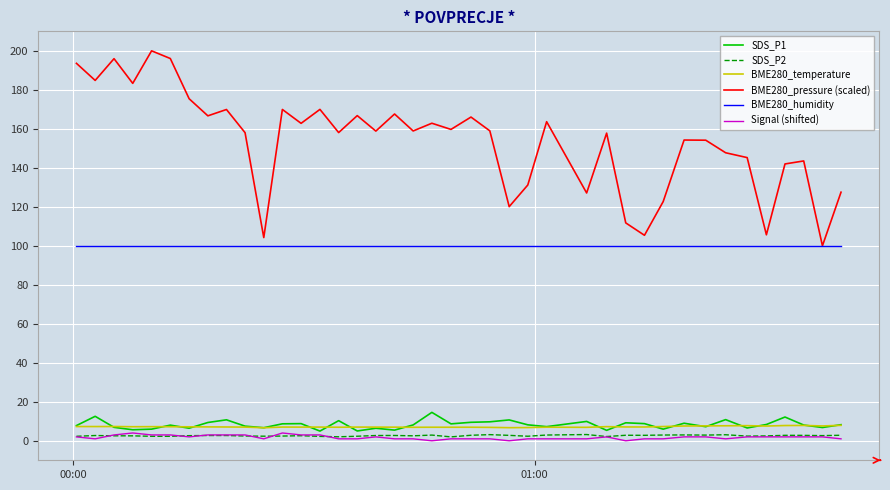

What is the maximum value shown in the chart?

200.0